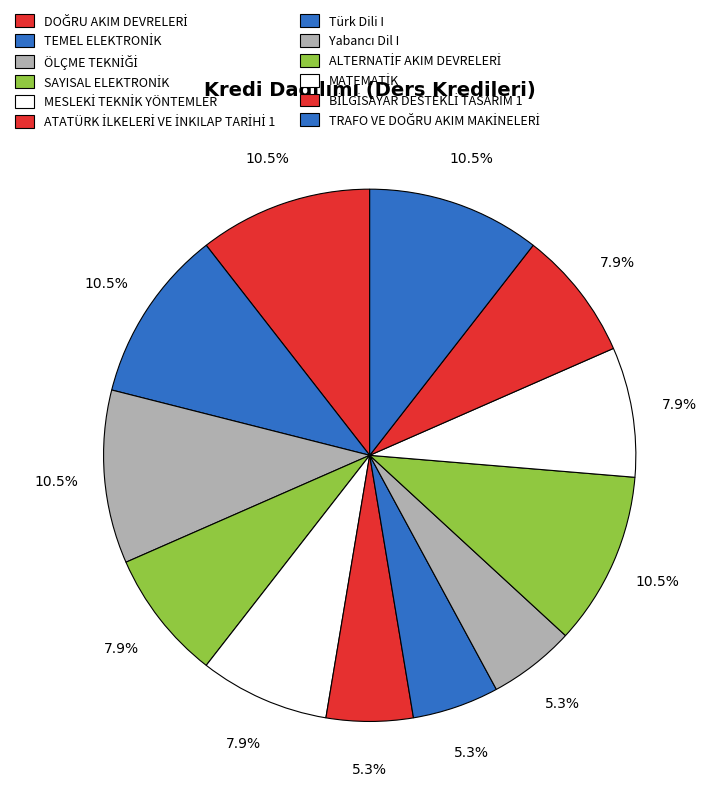

Count the number of slices in the pie.

12